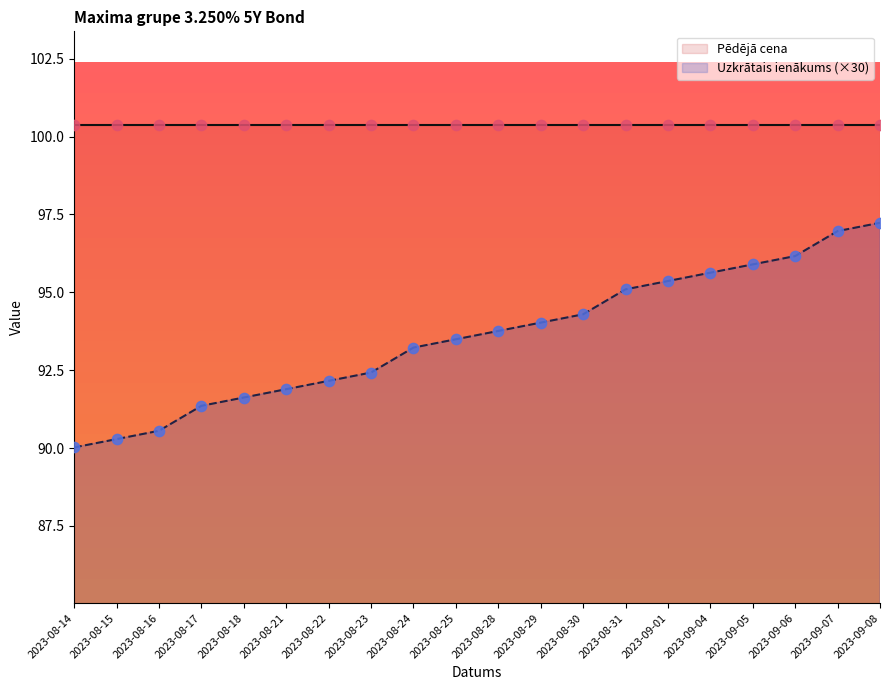

The value of Uzkrātais ienākums (×30) at 2023-08-28 is 93.8. True or false?

True